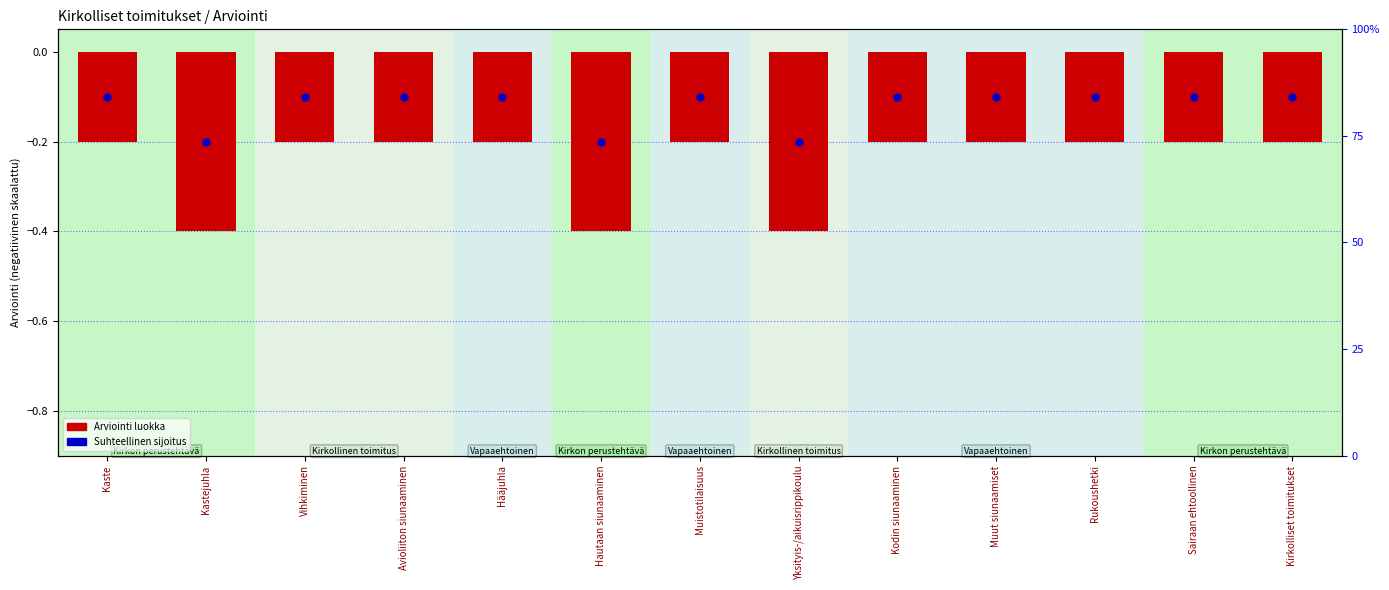

What is the difference between the second highest and second lowest values?

0.2